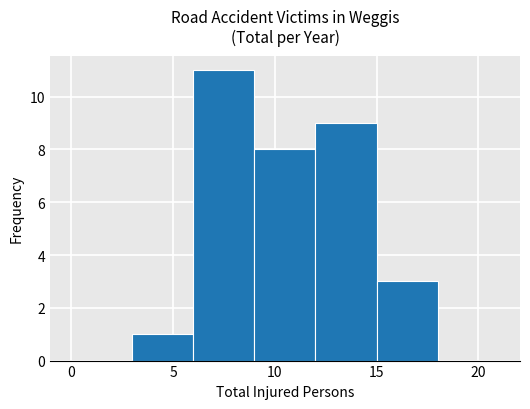

Reading left to right, list every bar in this chart as the range it spans on the x-axis followed by its height. The values are not printed on the chart, so give them approximately, as read against the axis.

0 to 3: 0
3 to 6: 1
6 to 9: 11
9 to 12: 8
12 to 15: 9
15 to 18: 3
18 to 21: 0